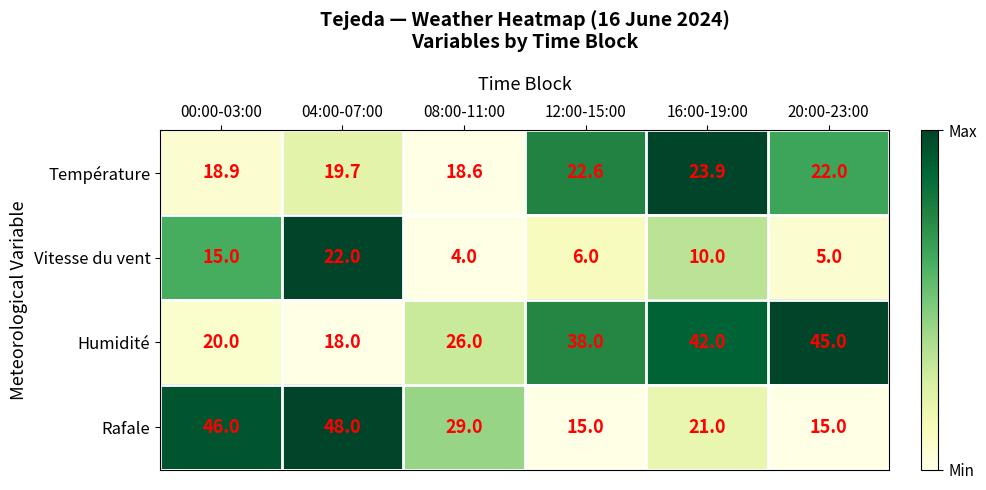

Reading left to right, extract all data points from this chart.

Température: 00:00-03:00=18.9	04:00-07:00=19.7	08:00-11:00=18.6	12:00-15:00=22.6	16:00-19:00=23.9	20:00-23:00=22.0
Vitesse du vent: 00:00-03:00=15.0	04:00-07:00=22.0	08:00-11:00=4.0	12:00-15:00=6.0	16:00-19:00=10.0	20:00-23:00=5.0
Humidité: 00:00-03:00=20.0	04:00-07:00=18.0	08:00-11:00=26.0	12:00-15:00=38.0	16:00-19:00=42.0	20:00-23:00=45.0
Rafale: 00:00-03:00=46.0	04:00-07:00=48.0	08:00-11:00=29.0	12:00-15:00=15.0	16:00-19:00=21.0	20:00-23:00=15.0